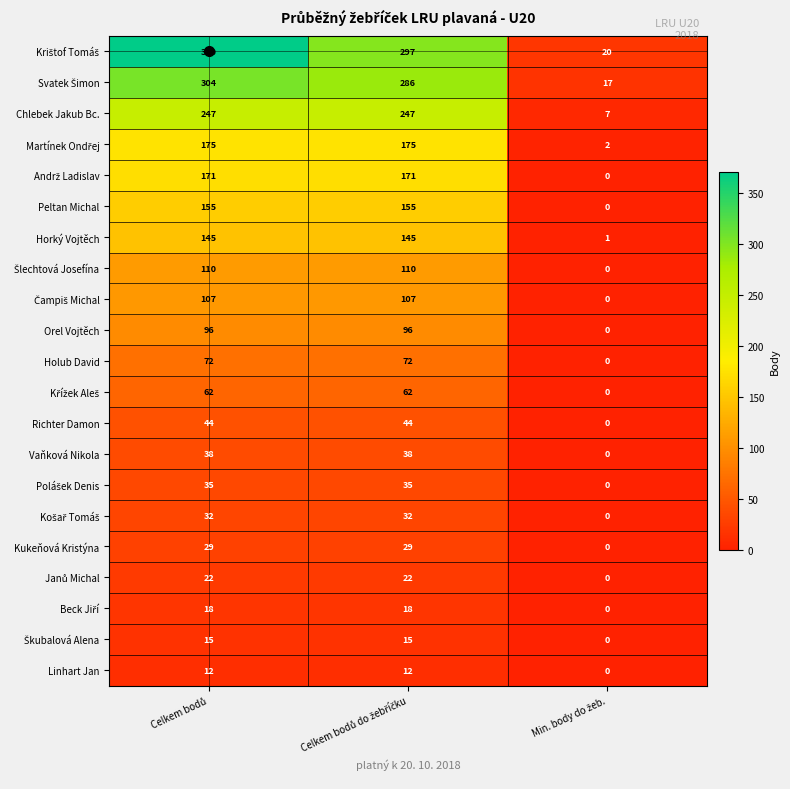

What is the difference between the maximum and minimum values in the Linhart Jan series?

12